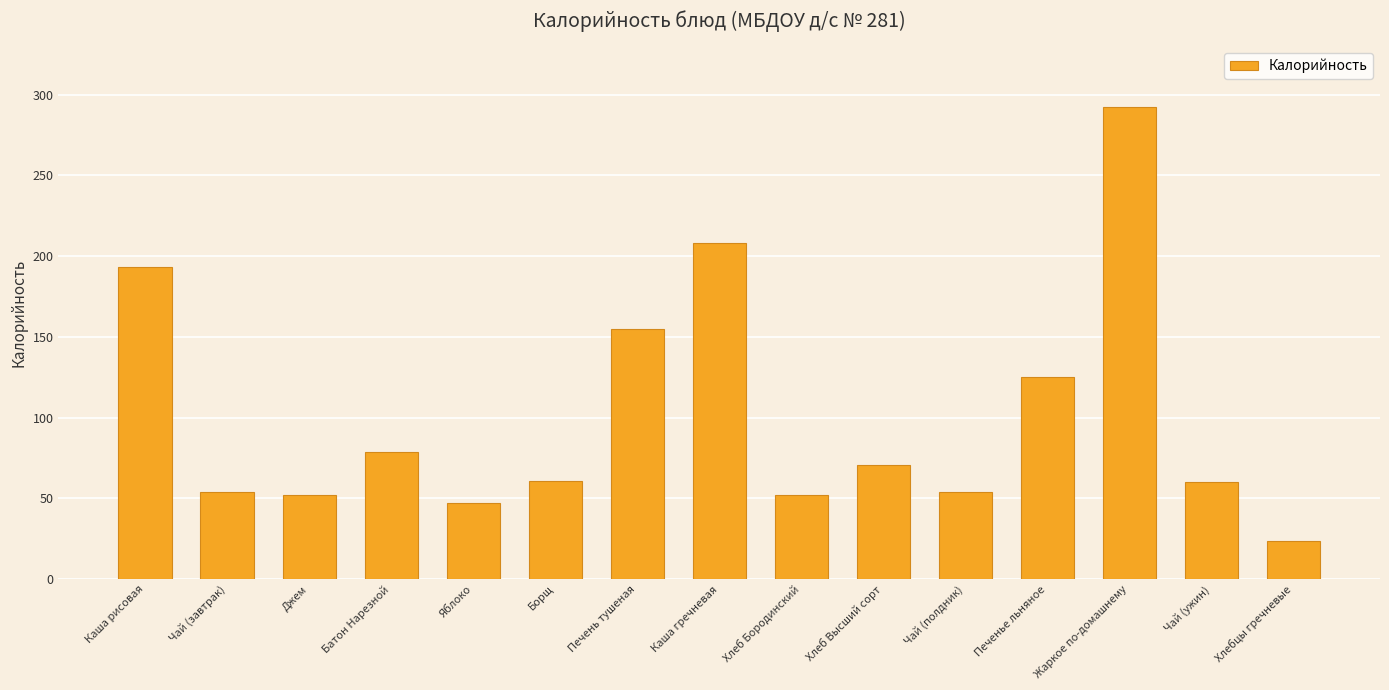

True or false: the data shows 292.1 at Жаркое по-домашнему.

True